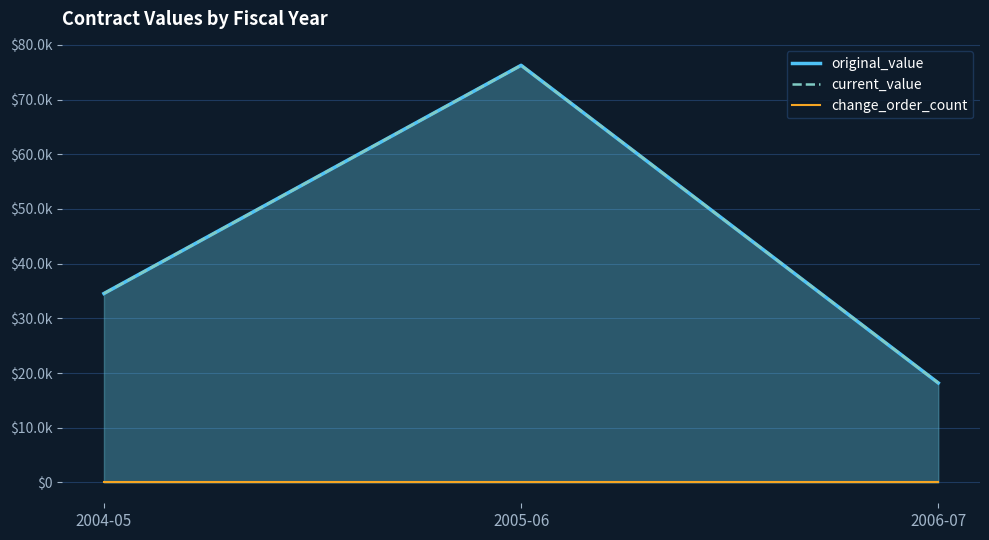

Between 2006-07 and 2004-05, which is larger?

2004-05